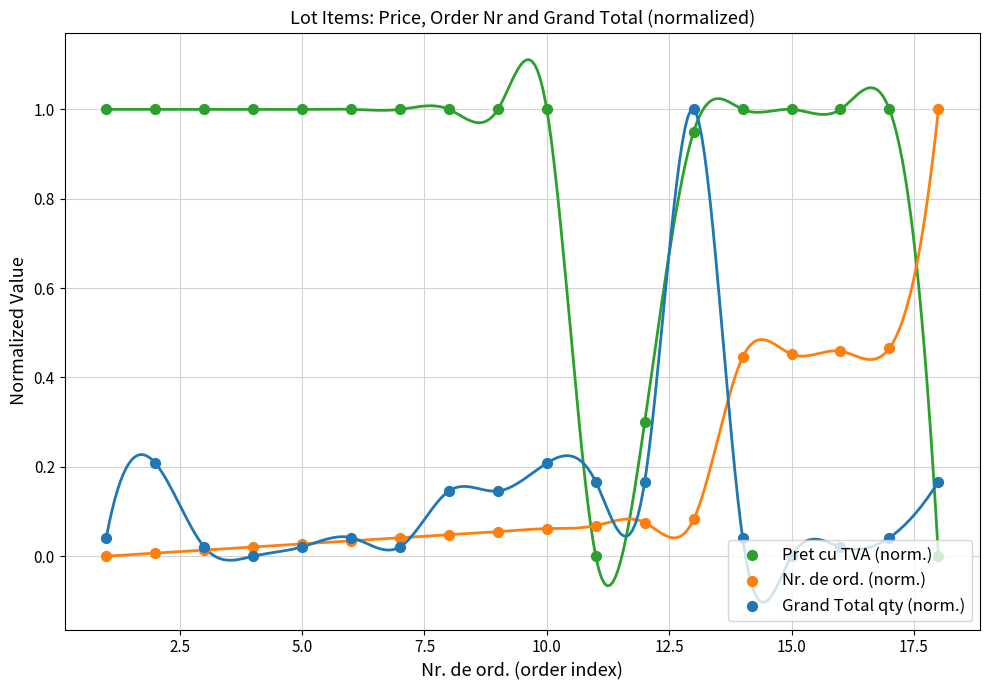

At how many categories does at least one series exceed 0?

18